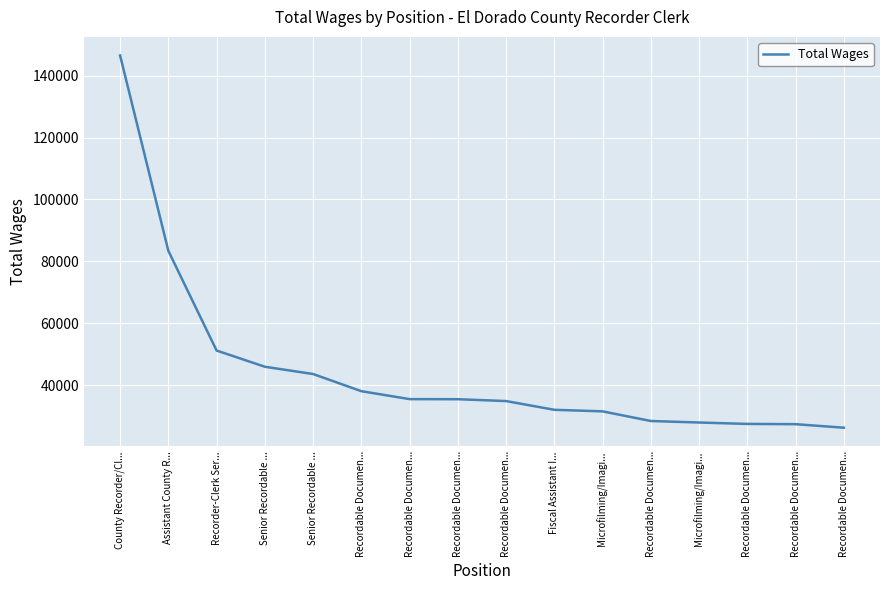

What is the difference between the maximum and second lowest values?

119188